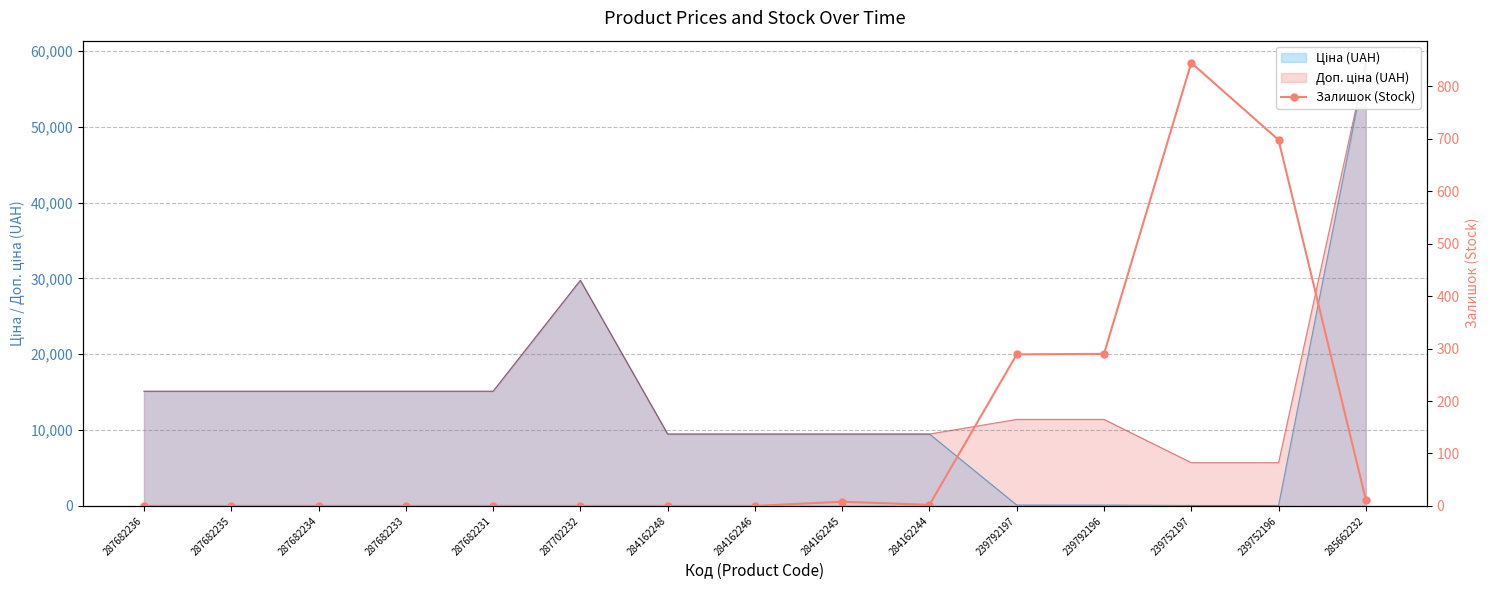

What is the average value?

143